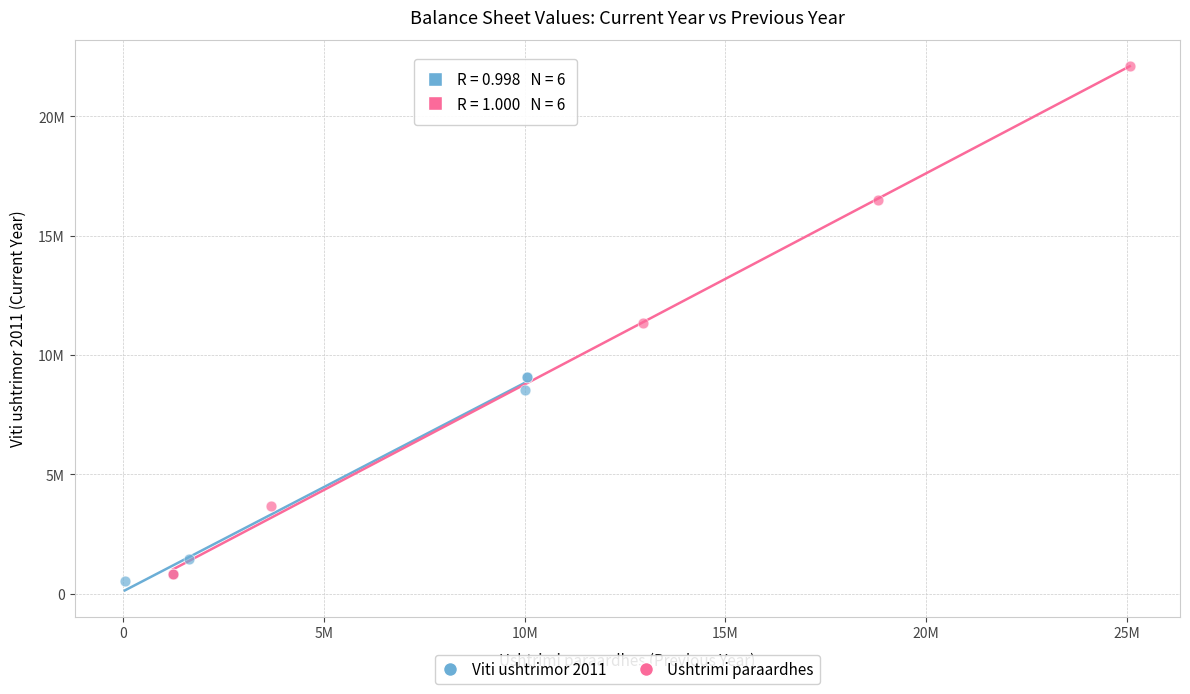

What are all the series names shown in the legend?

Viti ushtrimor 2011, Ushtrimi paraardhes